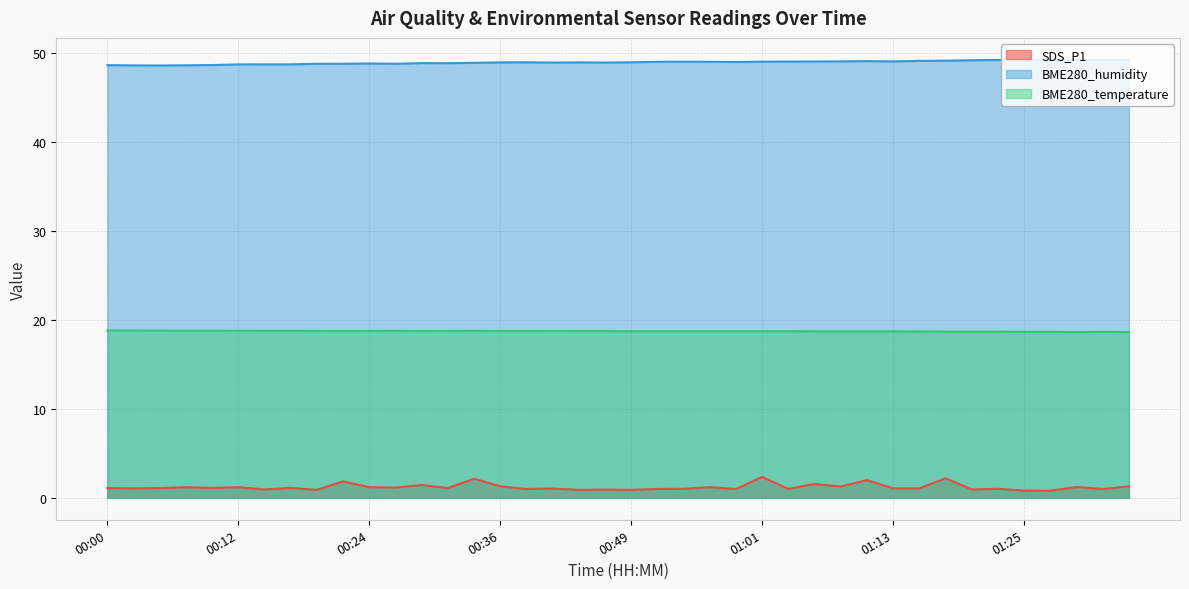

What is the difference between the maximum and minimum values in the BME280_humidity series?

0.6